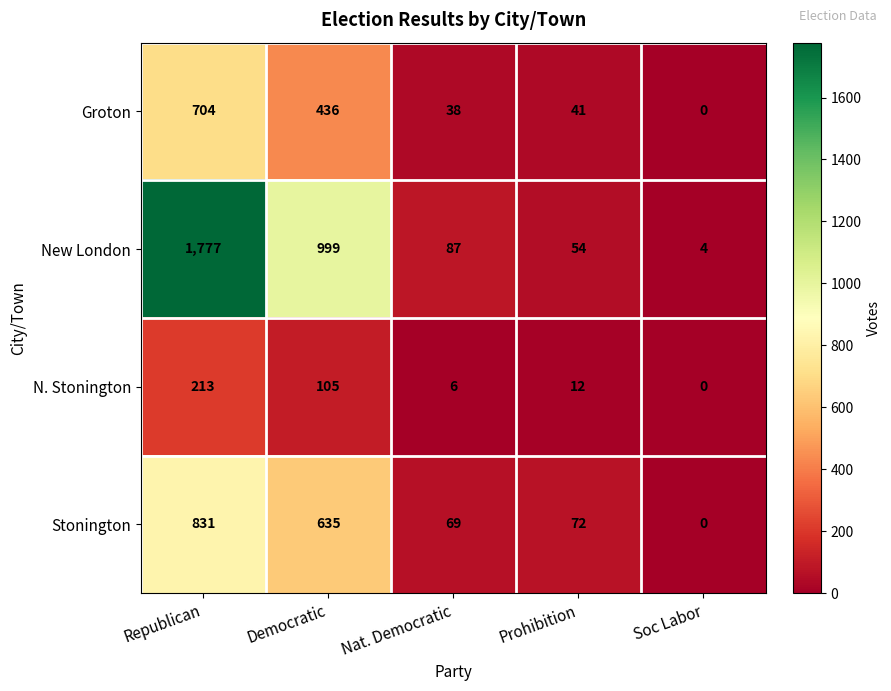

What is the sum of the Groton values at Prohibition and Democratic?

477